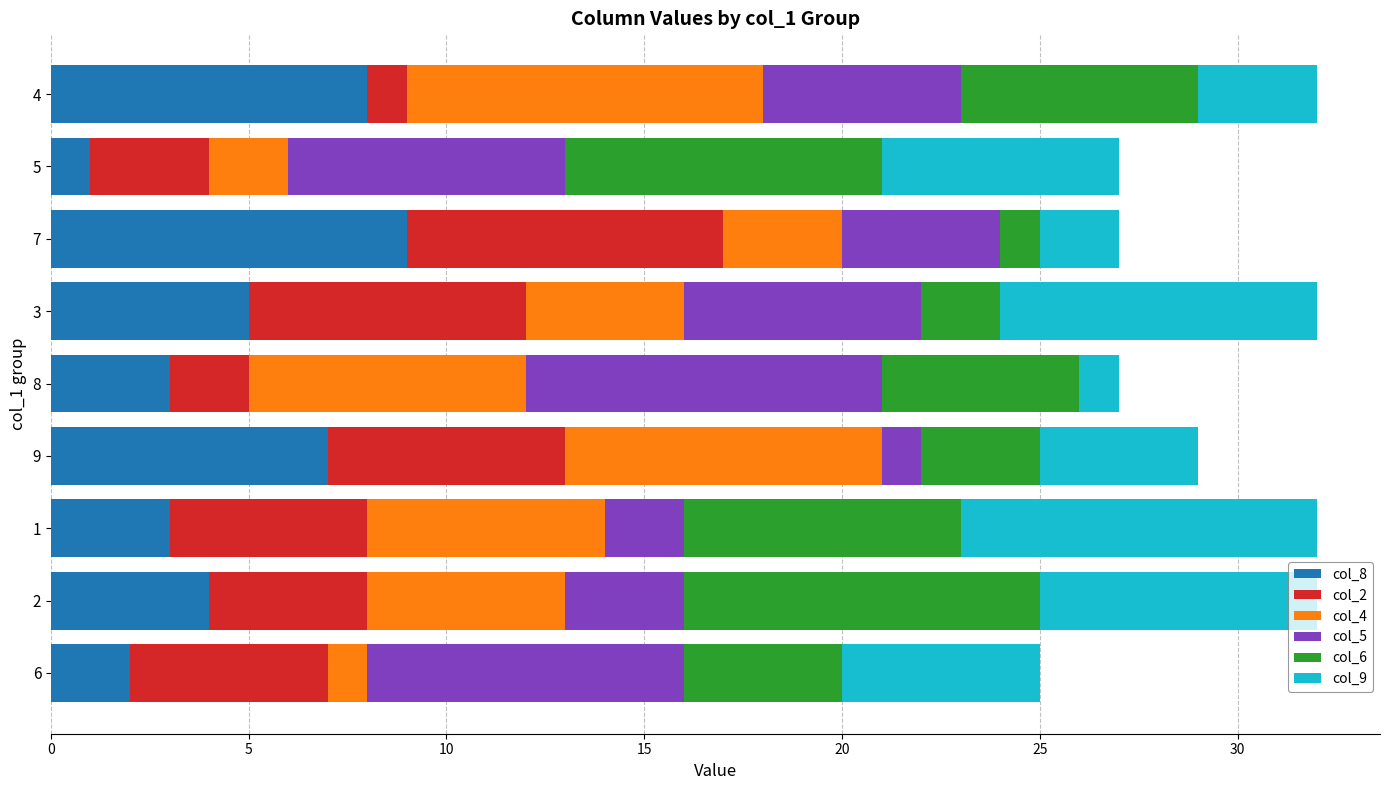

True or false: col_8 has a value of 2 at 6.

True